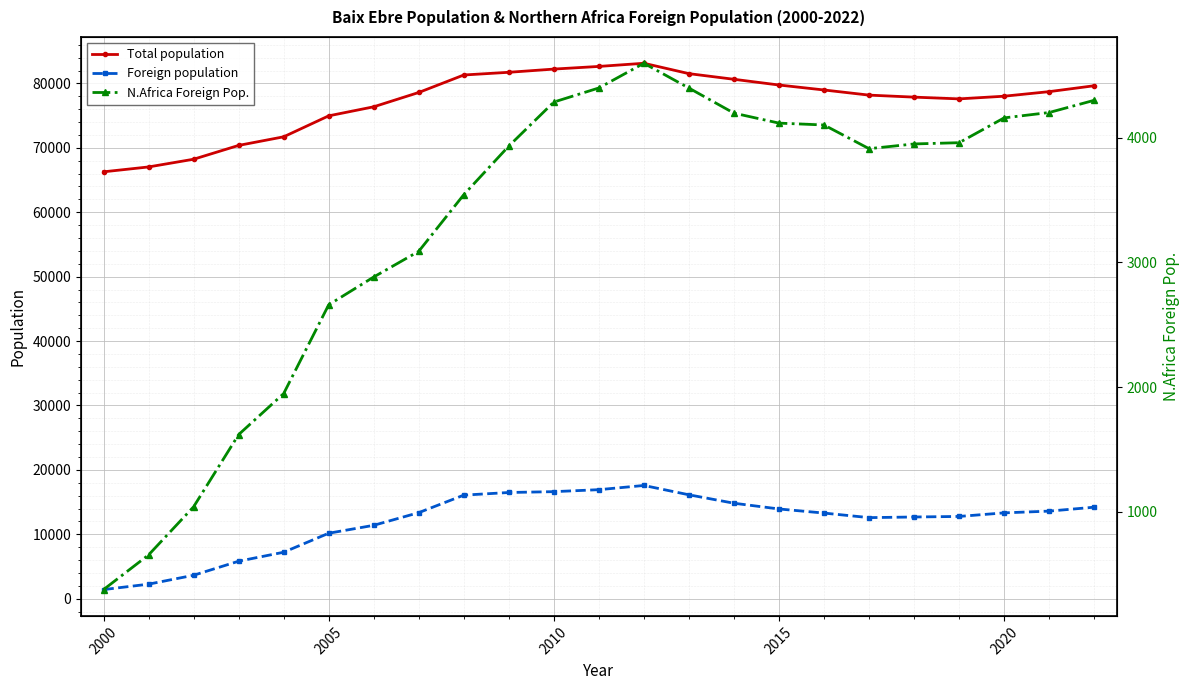

What is the approximate value of Foreign population at 2015, to the nearest 10?

13930